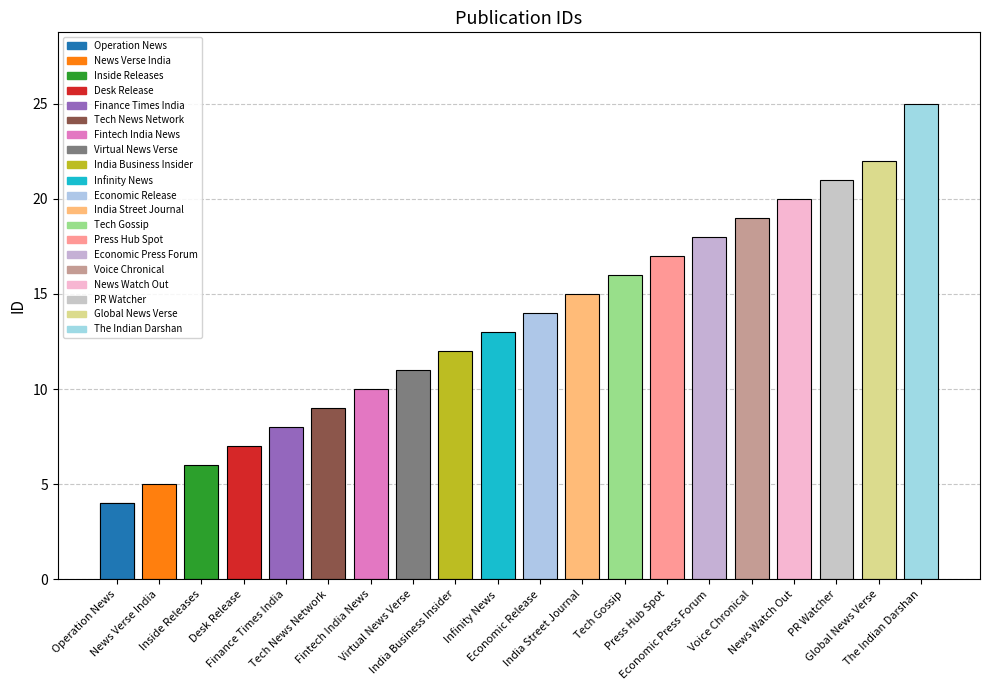

List the labels in order of value, smallest first.

Operation News, News Verse India, Inside Releases, Desk Release, Finance Times India, Tech News Network, Fintech India News, Virtual News Verse, India Business Insider, Infinity News, Economic Release, India Street Journal, Tech Gossip, Press Hub Spot, Economic Press Forum, Voice Chronical, News Watch Out, PR Watcher, Global News Verse, The Indian Darshan